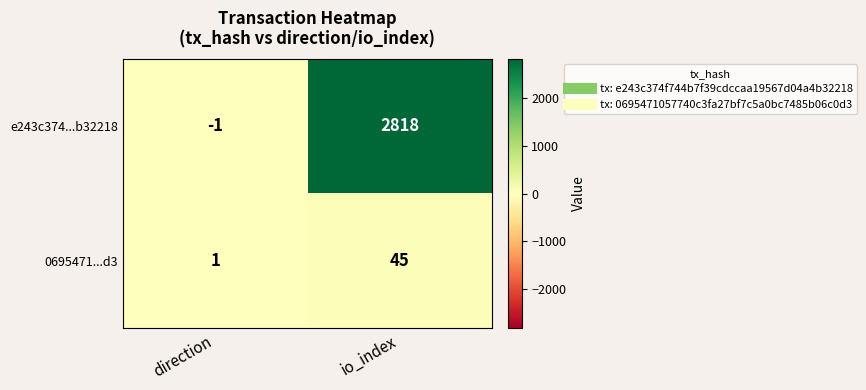

Reading left to right, transcribe all the data shown in this chart.

e243c374...b32218: -1	2818
0695471...d3: 1	45